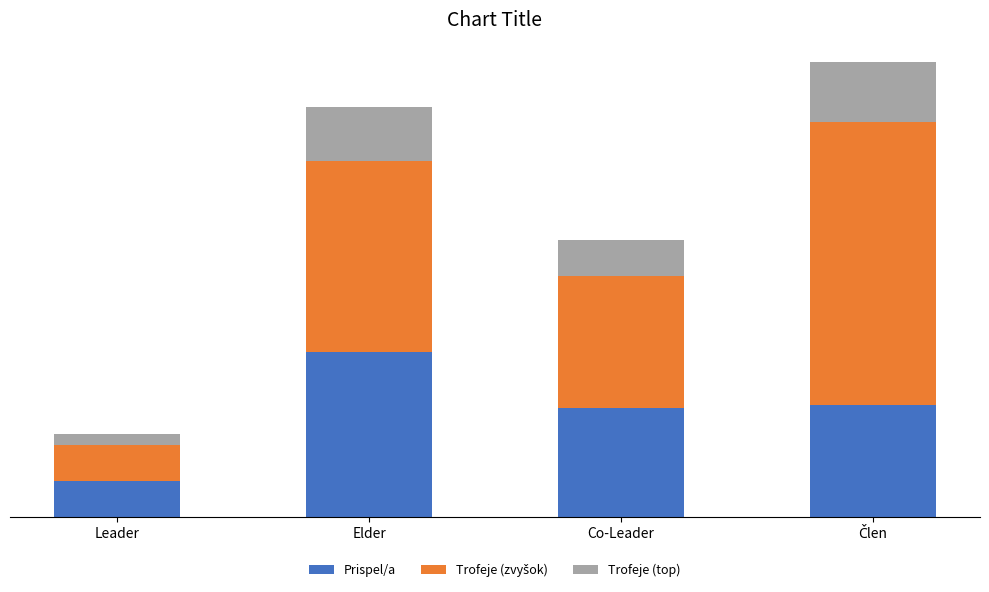

Where is Trofeje (top) nearest to the value 3971?

Co-Leader